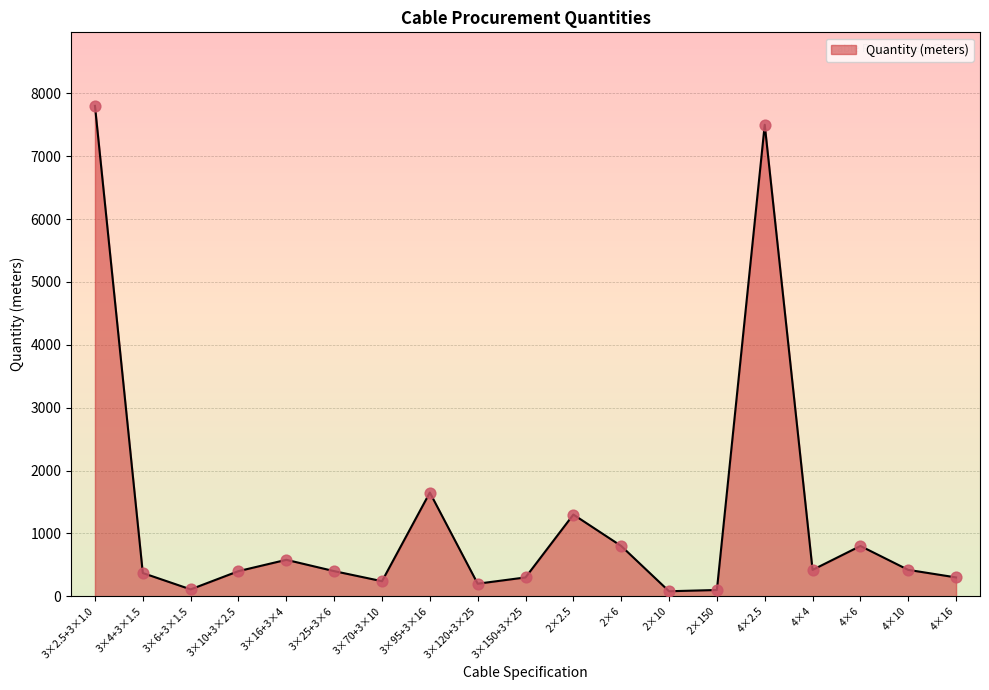

Approximately how many times larger is the value at 2×10 compared to 2×2.5?

0.1